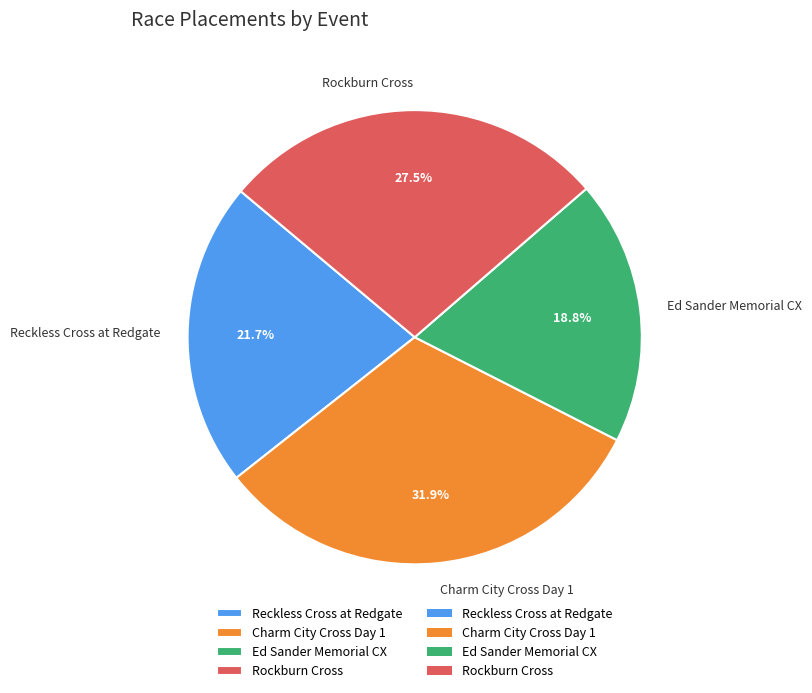

To the nearest percent, what portion does Charm City Cross Day 1 represent?

32%